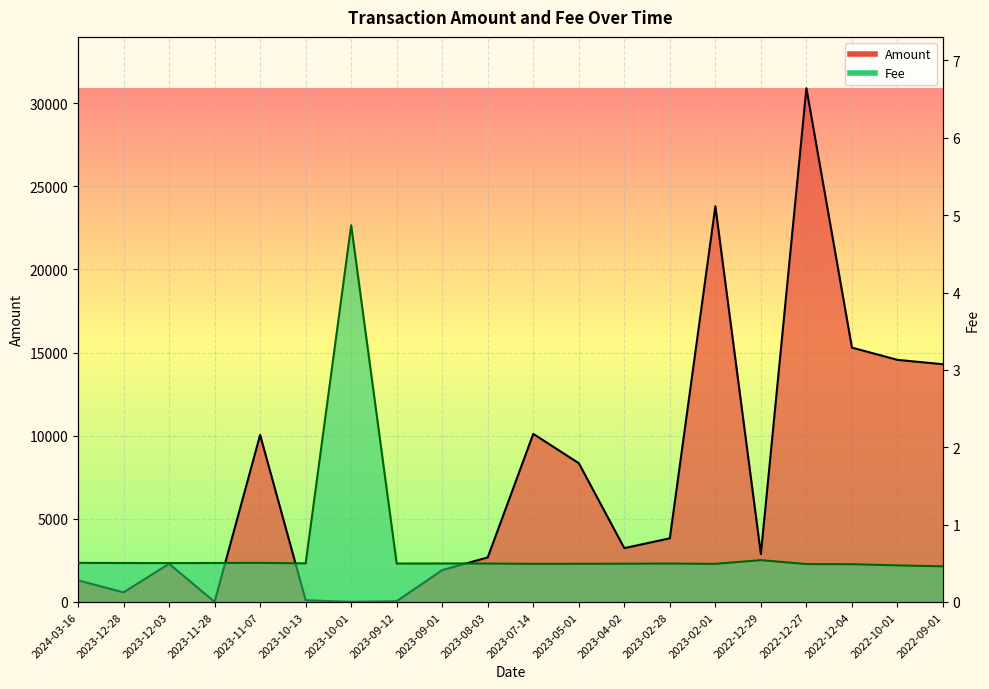

How many interior local peaks does the Amount series have?

5